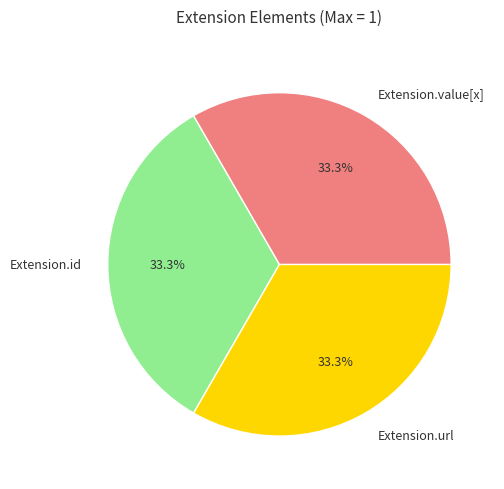

How many slices are in this pie chart?

3